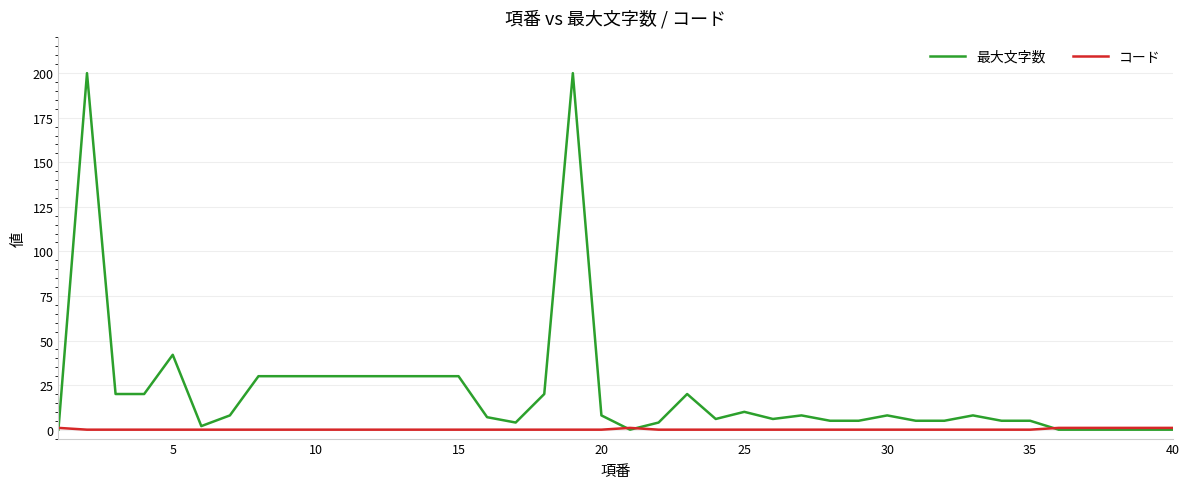

Which series has the widest spread of values?

最大文字数